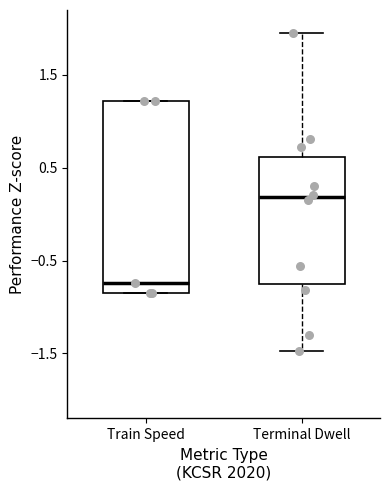

Which box's median line is the highest?

Terminal Dwell